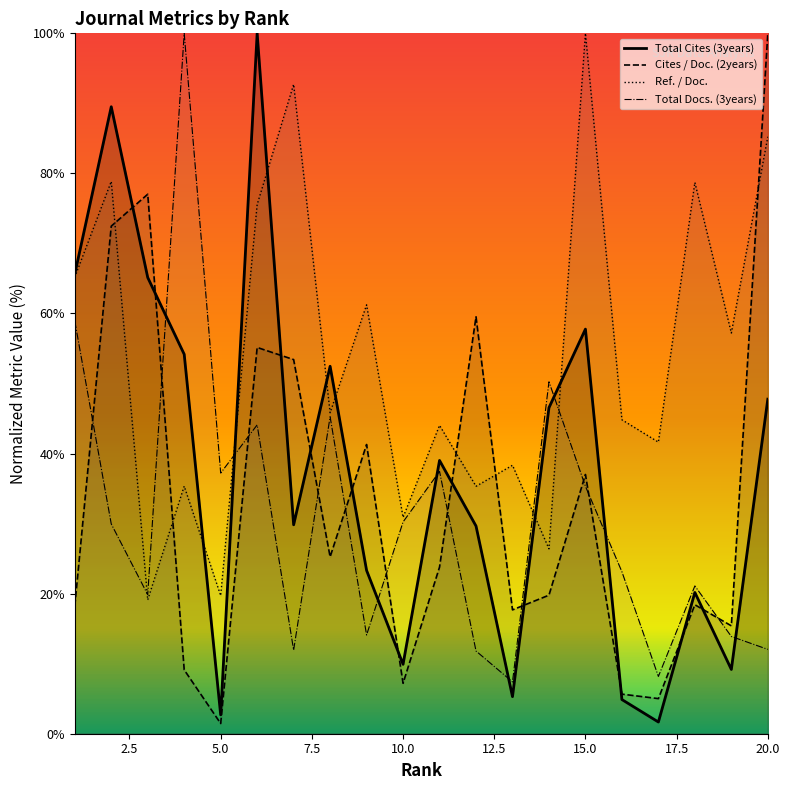

At which label is Cites / Doc. (2years) closest to 50?

7